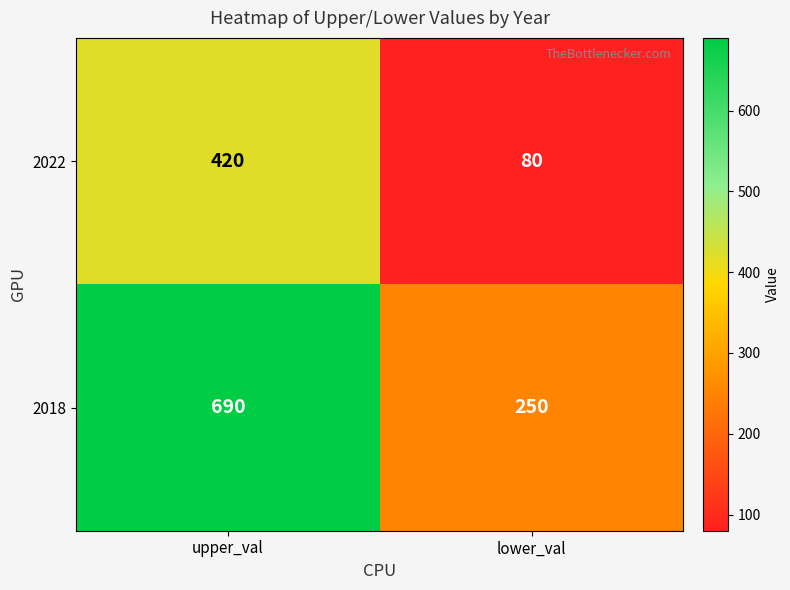

What is the smallest value displayed?

80